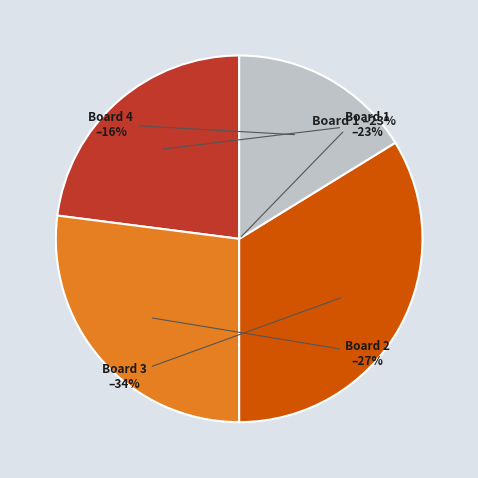

Between Board 1 and Board 3, which is larger?

Board 3